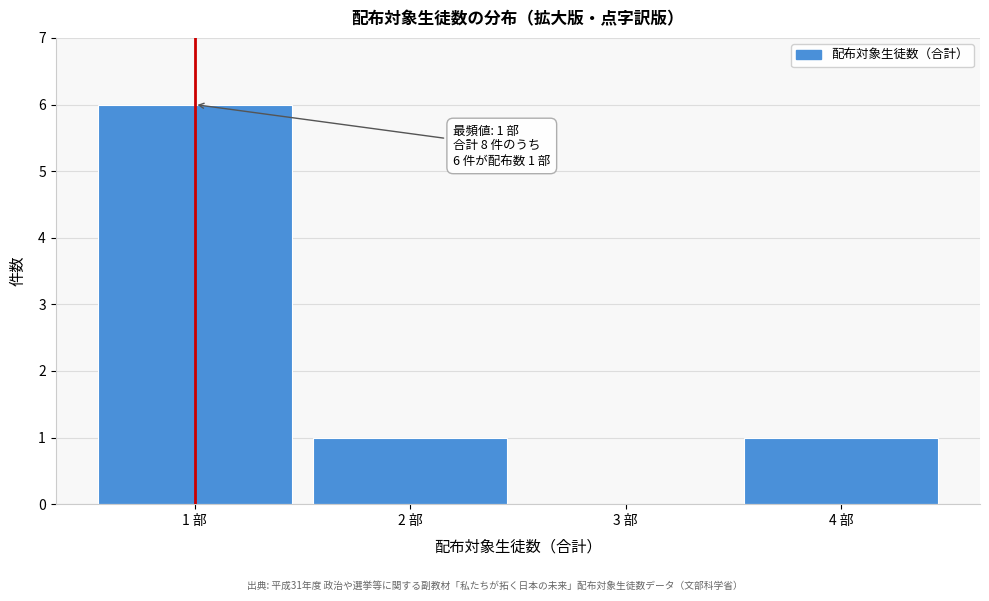

Reading left to right, extract all data points from this chart.

1 部=6	2 部=1	3 部=0	4 部=1